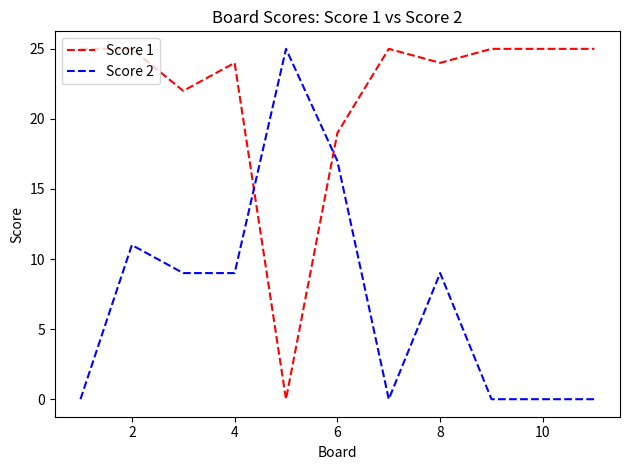

True or false: Score 1 and Score 2 intersect in this chart.

True